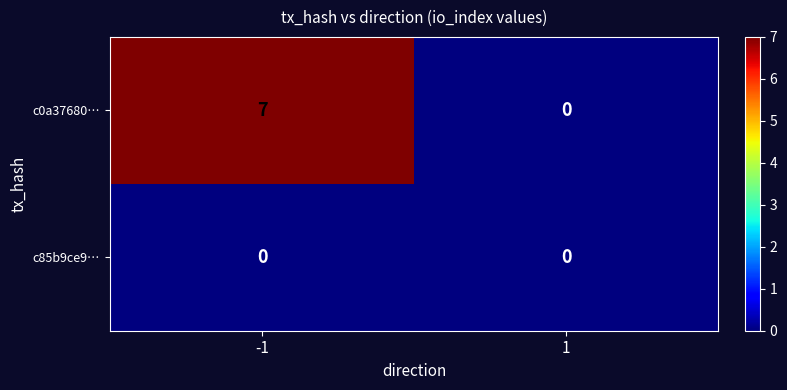

Count the number of data series in this chart.

2